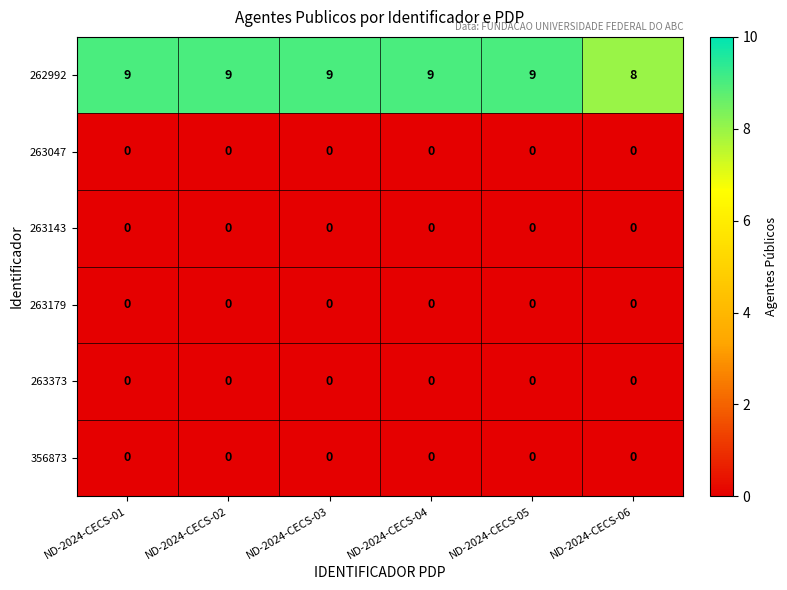

Which category has the lowest value in the 262992 series?

ND-2024-CECS-06